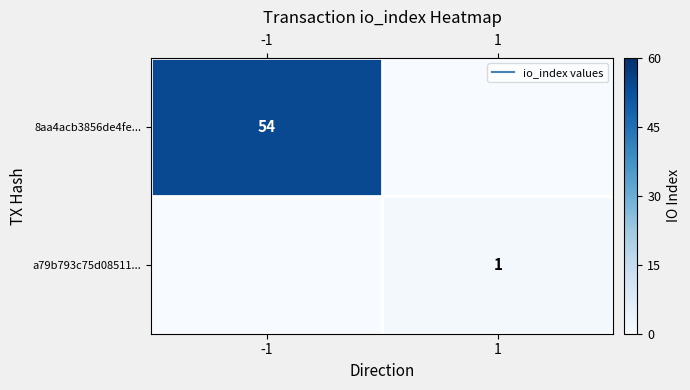

How many values in a79b793c75d08511... are above zero?

1